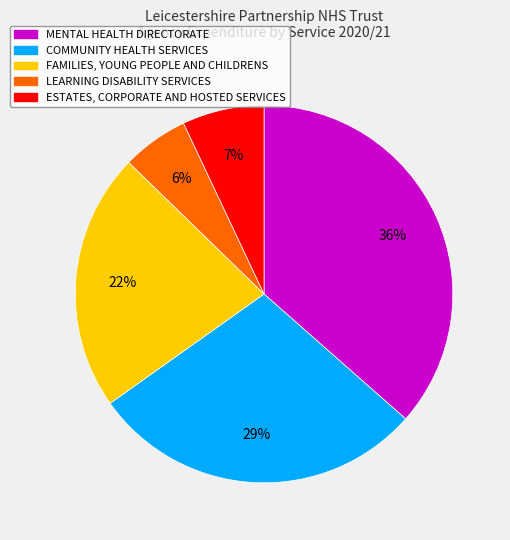

To the nearest percent, what is the difference between the COMMUNITY HEALTH SERVICES and FAMILIES, YOUNG PEOPLE AND CHILDRENS slice percentages?

7%